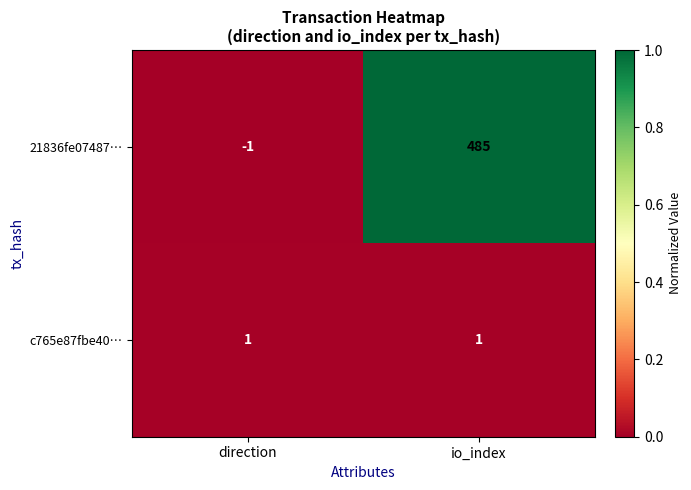

At io_index, list the series in order from smallest to largest.

c765e87fbe40…, 21836fe07487…